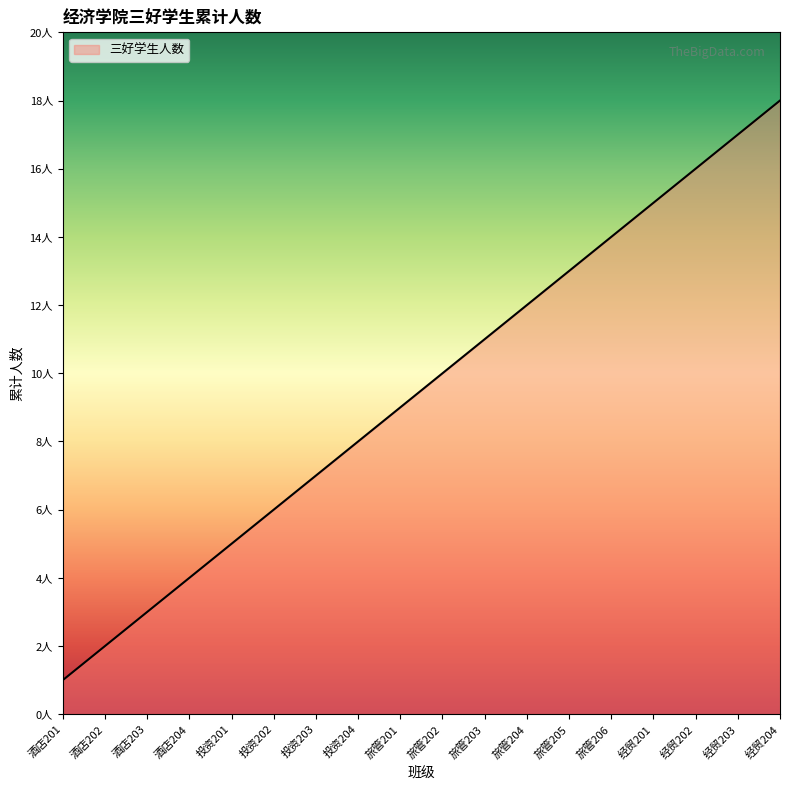

Is this an area chart (filled region under the line)?

Yes